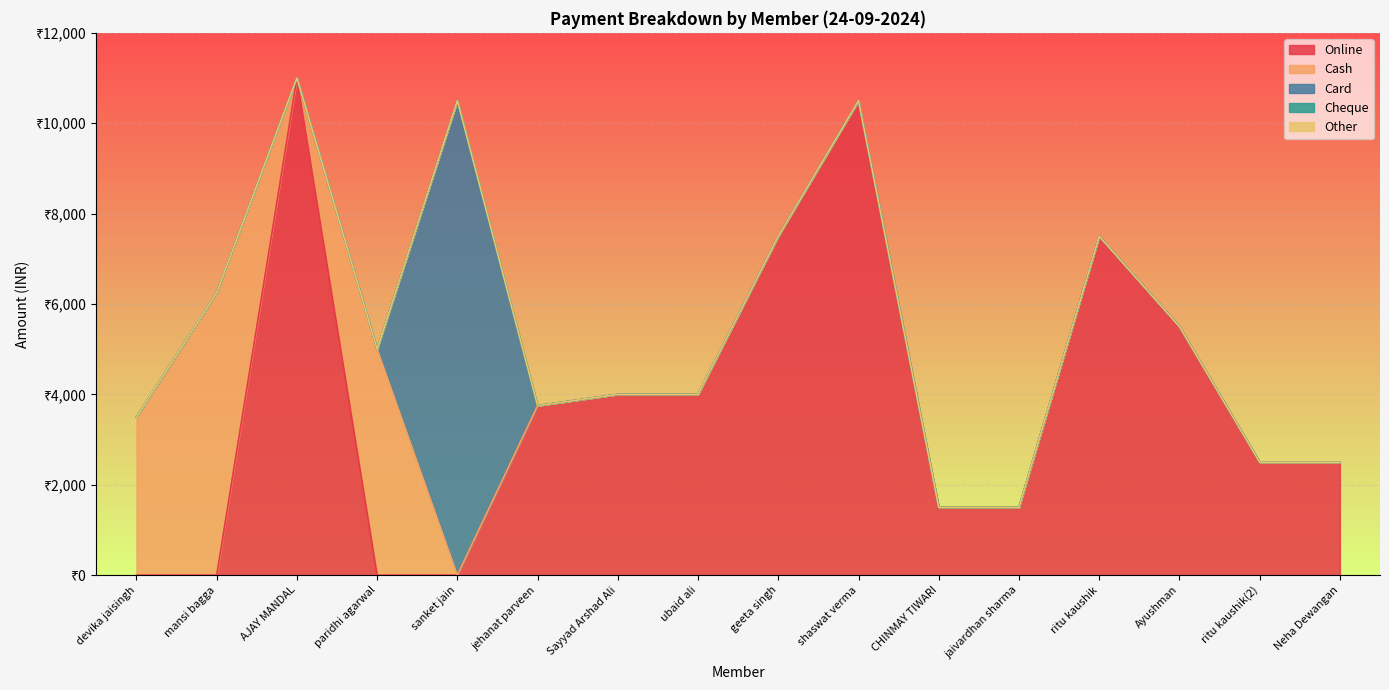

Rank the series by their maximum value, from highest to lowest.

Online, Card, Cash, Cheque, Other